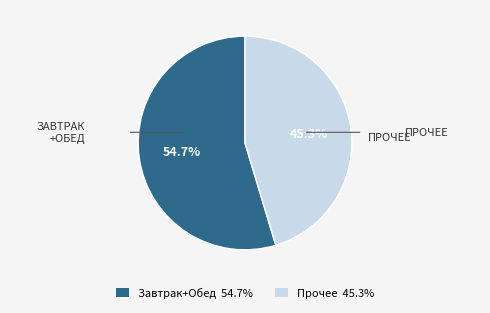

Does any single category account for the majority?

Yes